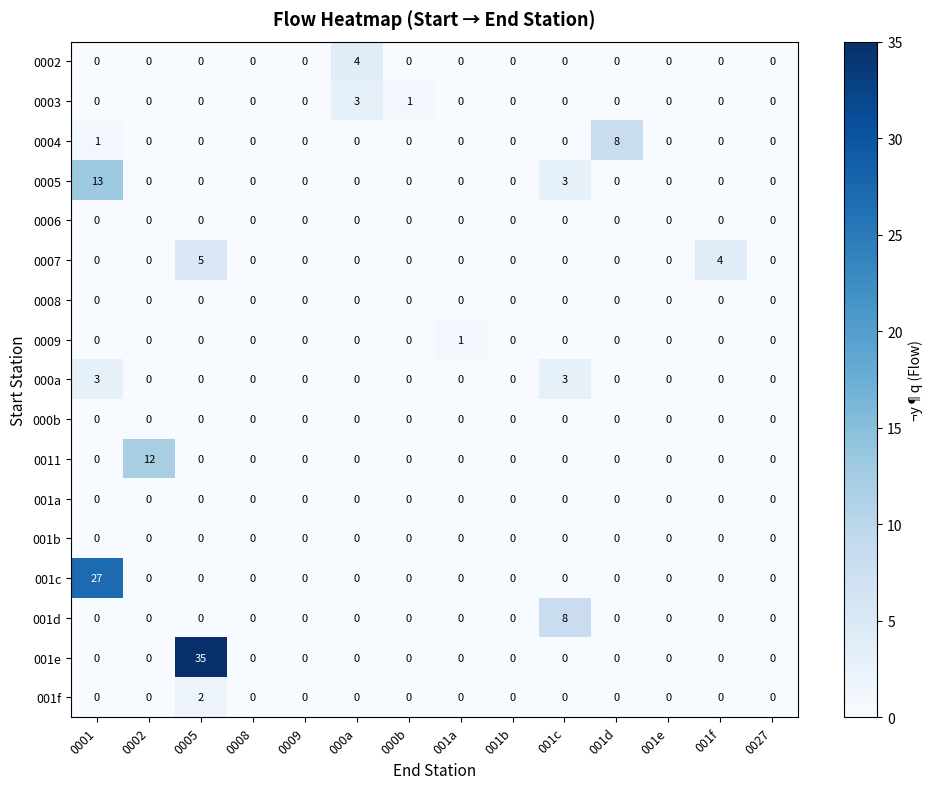

What is the highest value of the 0005 series?

13